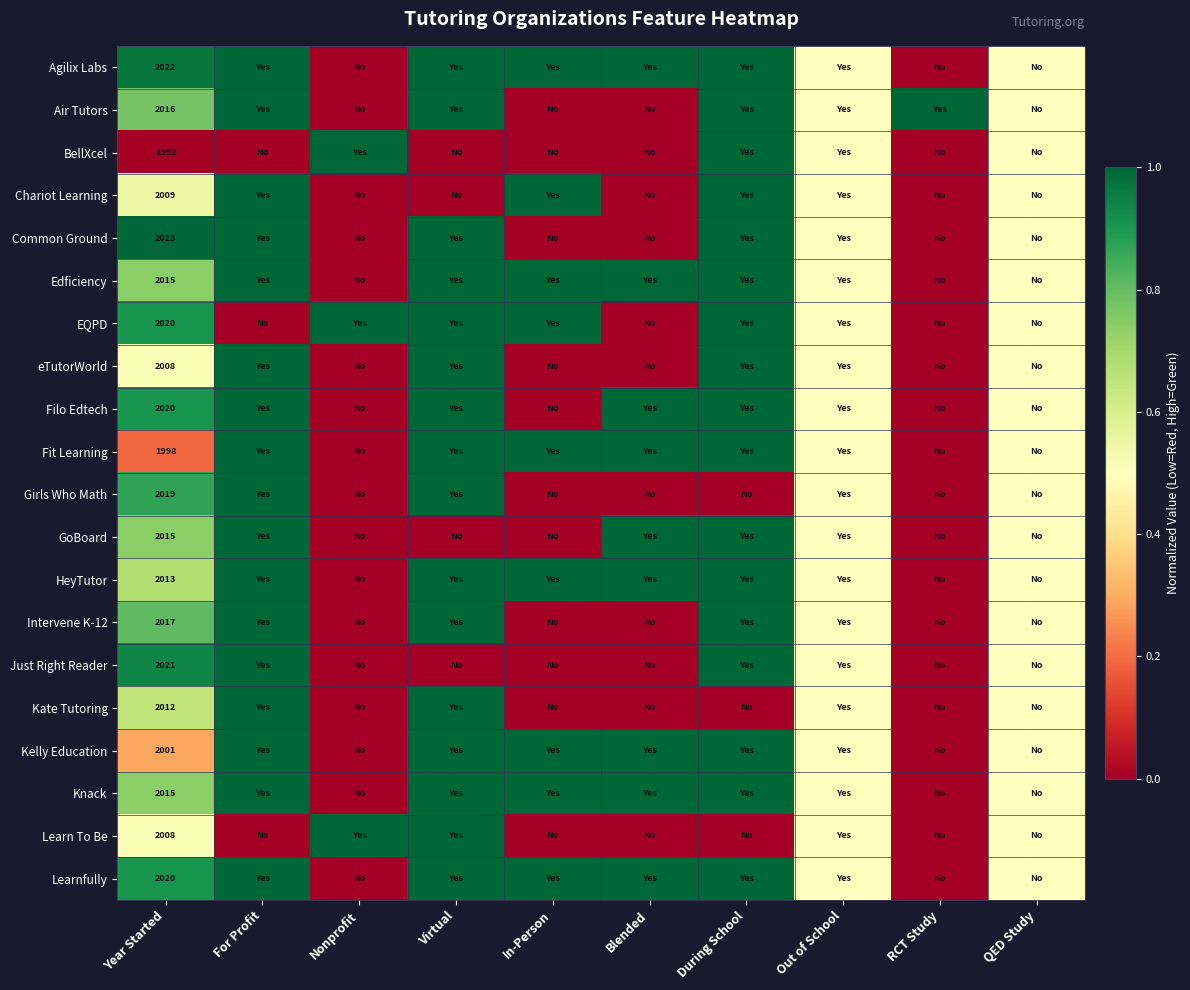

Is it true that Filo Edtech equals 1.3 at Year Started?

False